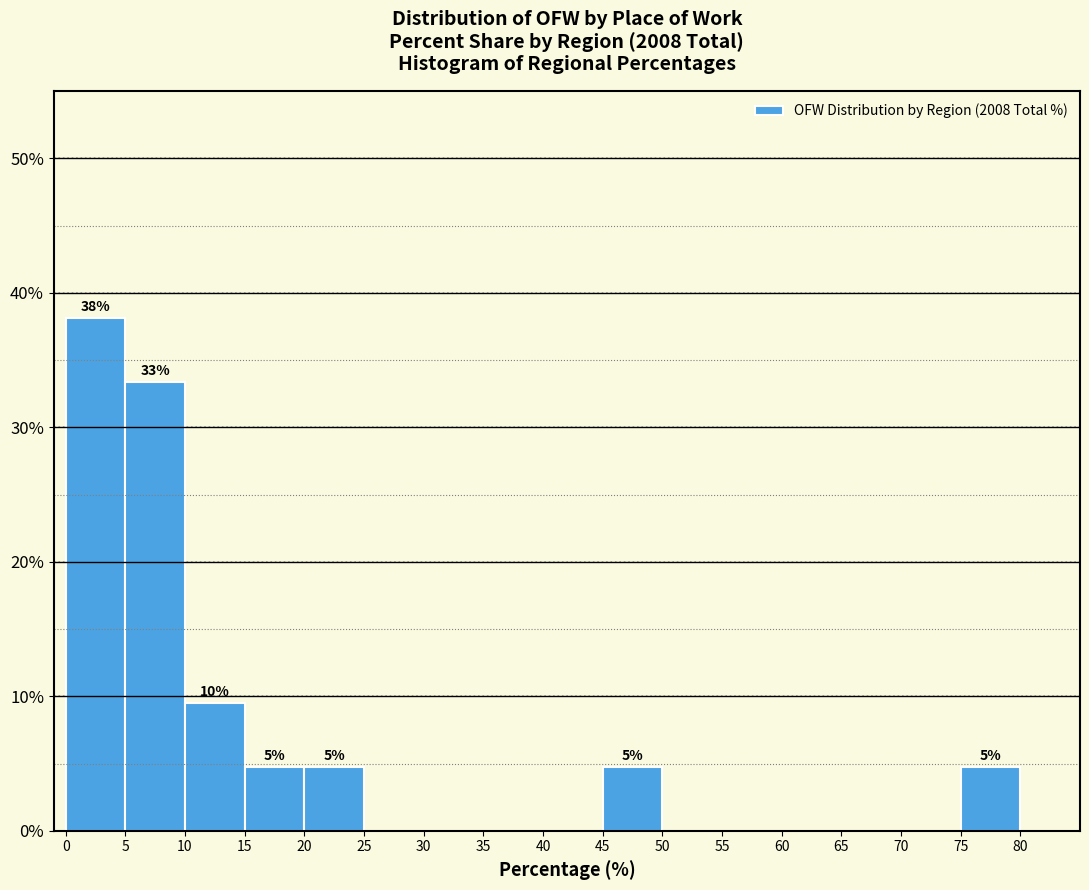

Which range on the x-axis has the tallest bar?

0 to 5